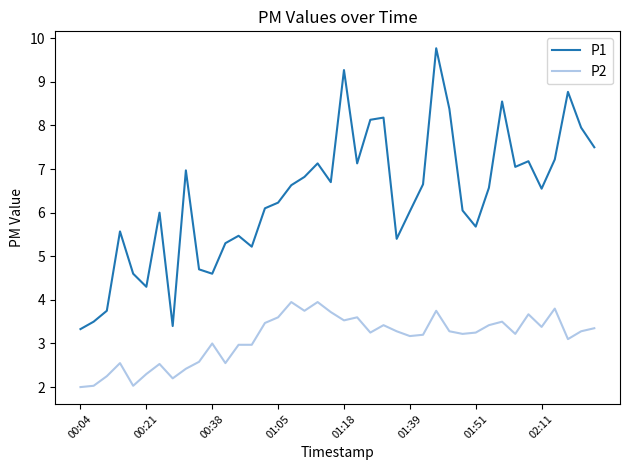

What is the difference between the maximum and minimum values in the P1 series?

6.4